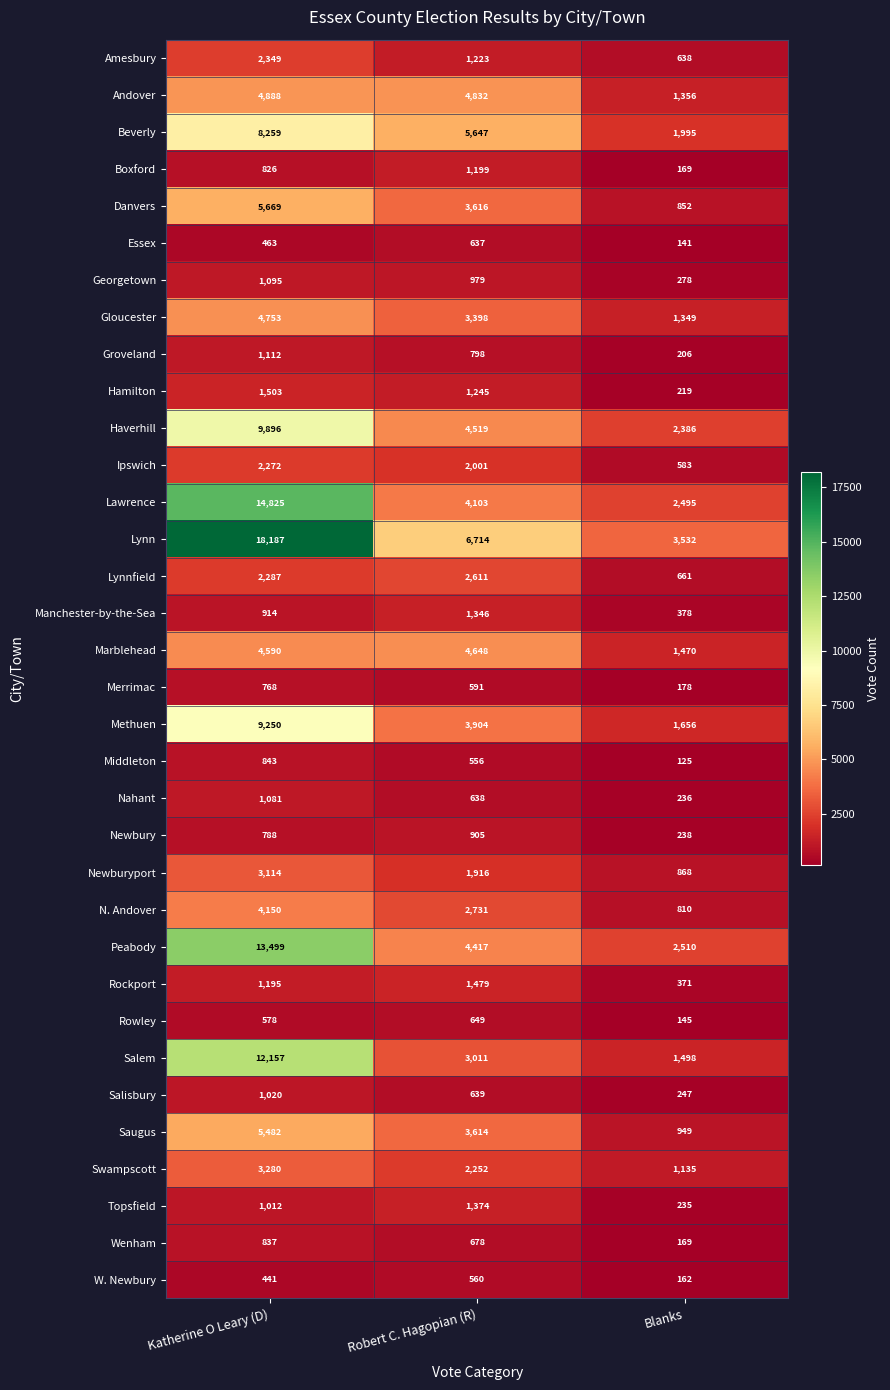

List the series in order of their peak value, highest first.

Lynn, Lawrence, Peabody, Salem, Haverhill, Methuen, Beverly, Danvers, Saugus, Andover, Gloucester, Marblehead, N. Andover, Swampscott, Newburyport, Lynnfield, Amesbury, Ipswich, Hamilton, Rockport, Topsfield, Manchester-by-the-Sea, Boxford, Groveland, Georgetown, Nahant, Salisbury, Newbury, Middleton, Wenham, Merrimac, Rowley, Essex, W. Newbury